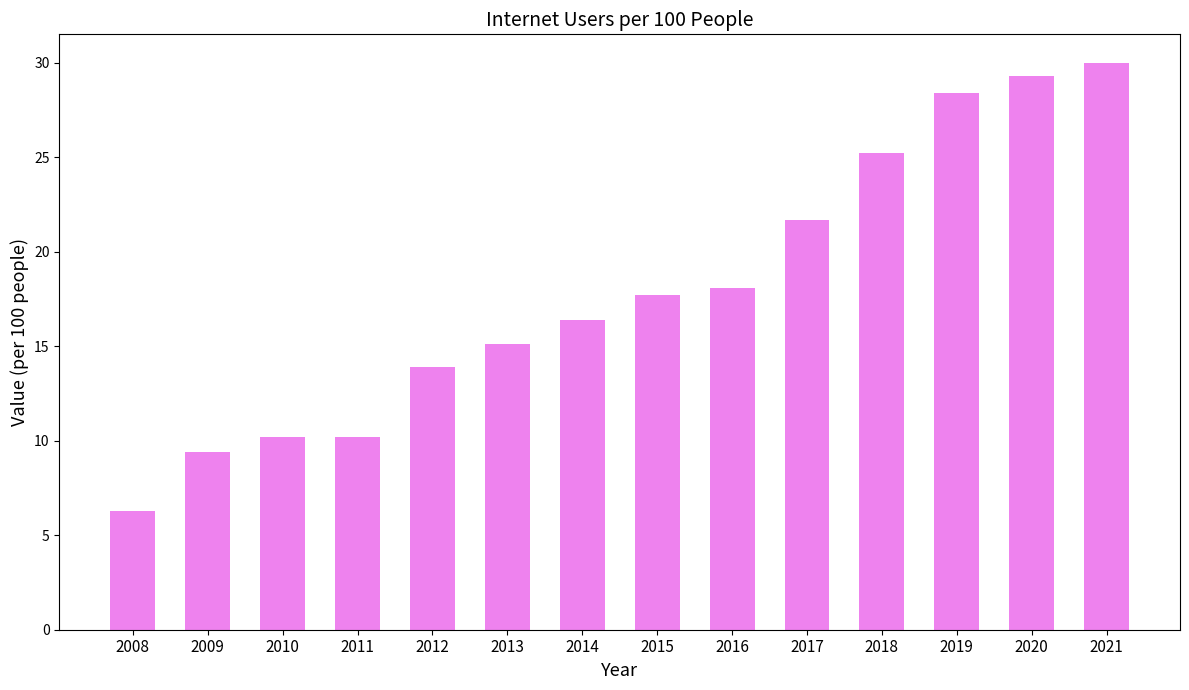

Reading left to right, list all the values displayed in this chart.

2008=6.3	2009=9.4	2010=10.2	2011=10.2	2012=13.9	2013=15.1	2014=16.4	2015=17.7	2016=18.1	2017=21.7	2018=25.2	2019=28.4	2020=29.3	2021=30.0